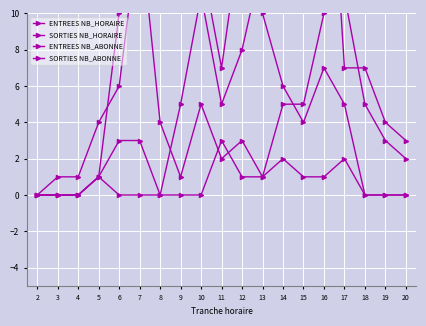

True or false: ENTREES NB_HORAIRE and ENTREES NB_ABONNE cross at least once.

True